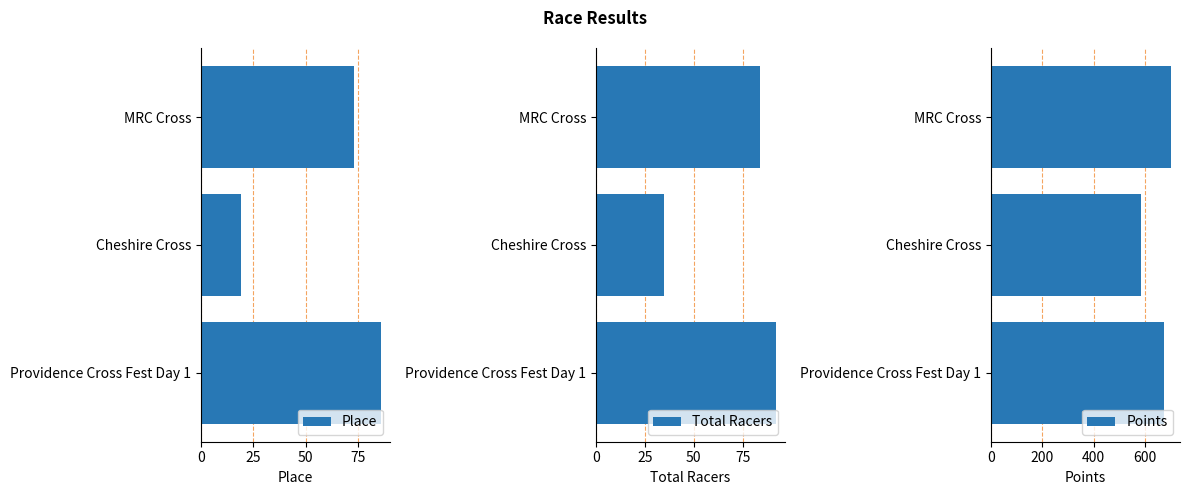

How many data points in Place are less than 73?

1